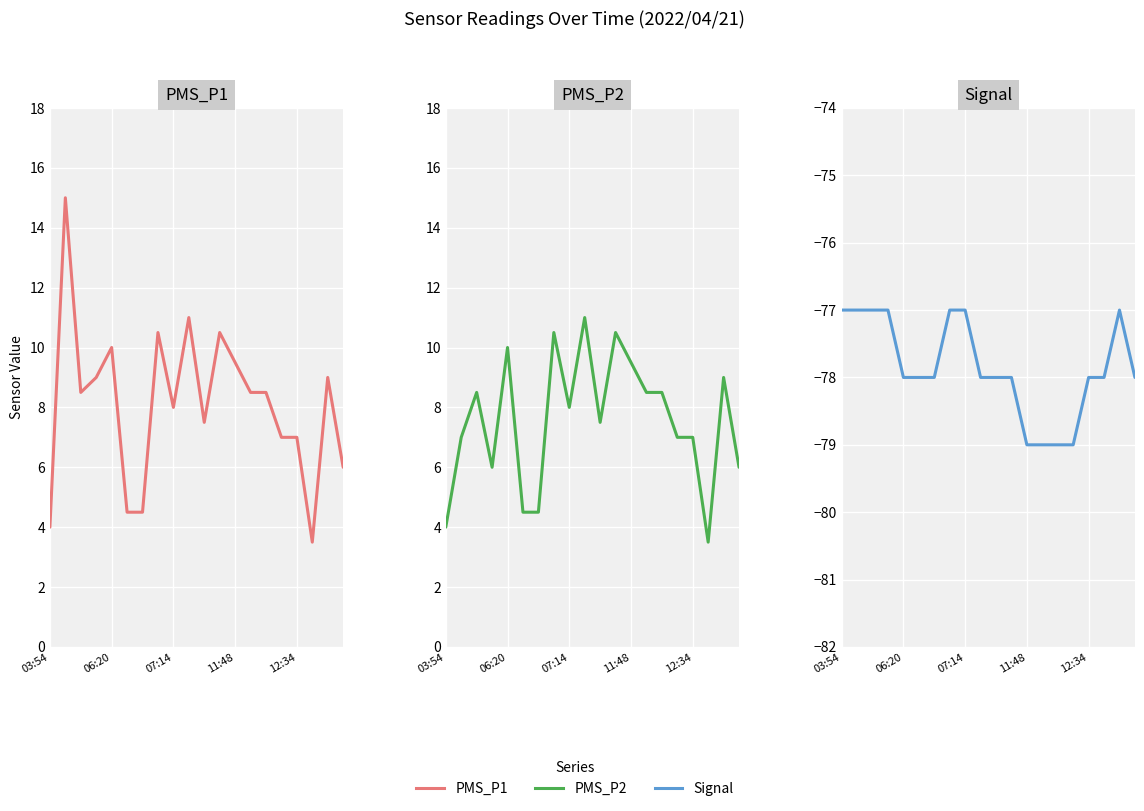

What is the difference between the maximum and minimum values in the PMS_P2 series?

7.5